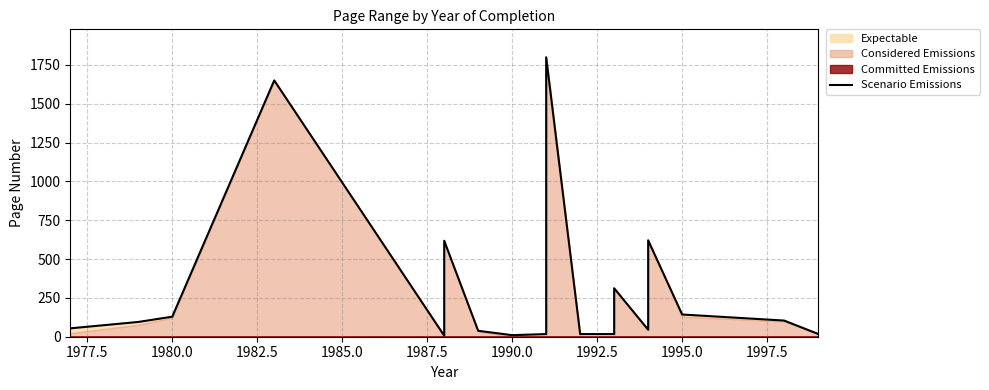

What is the average value?

304